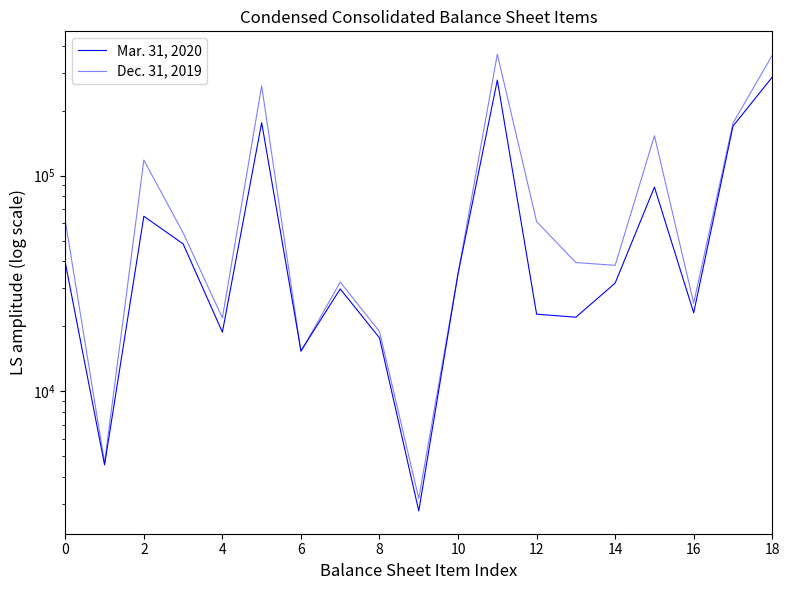

The Mar. 31, 2020 series shows 103961 at 2. True or false?

False